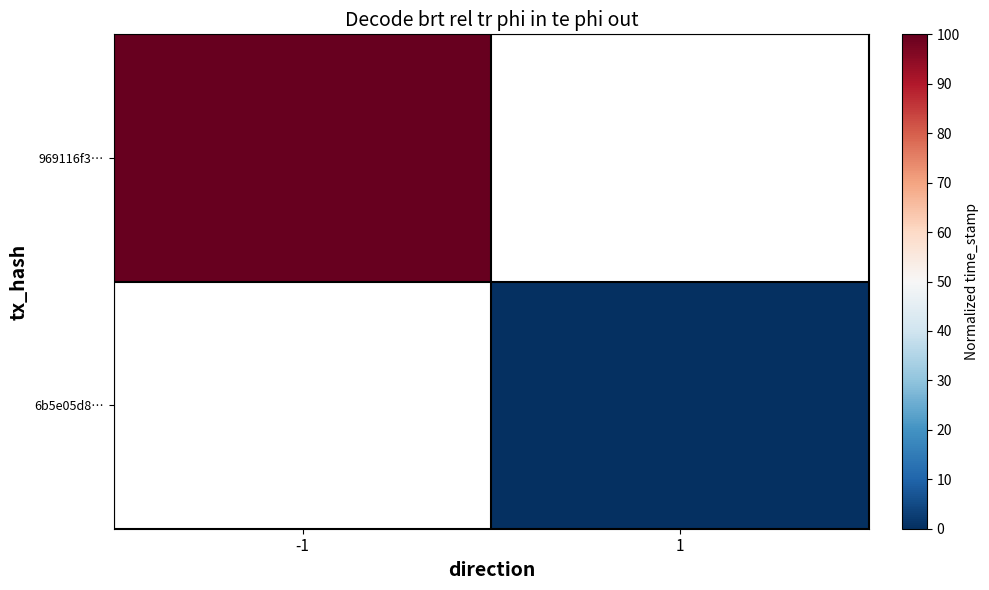

How many series are shown in this chart?

2